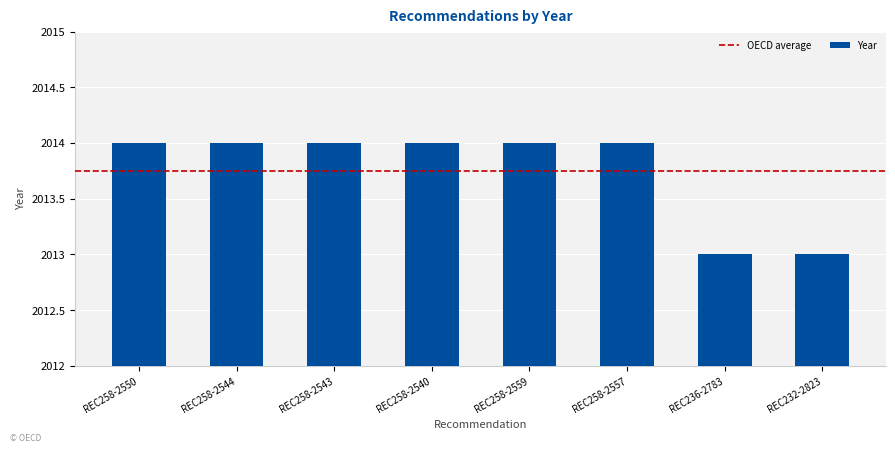

Is it true that the value at REC236-2783 is 2013?

True